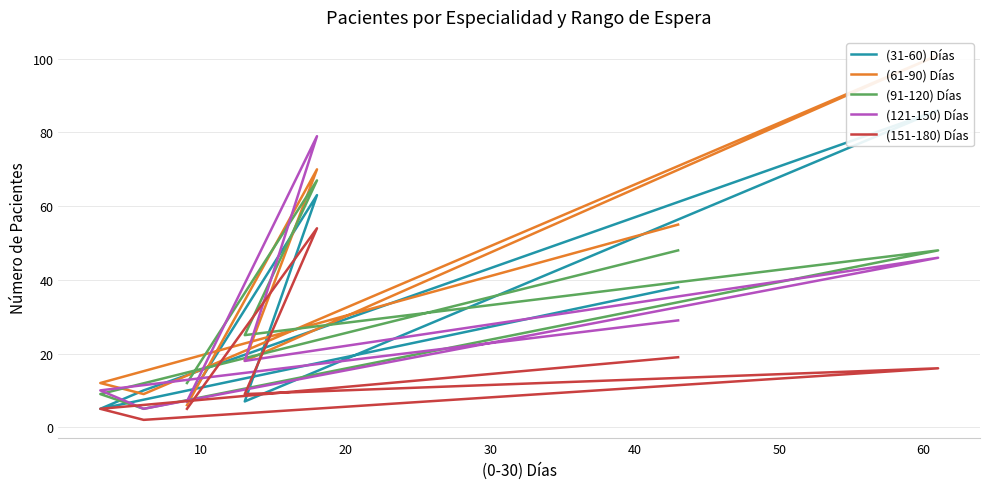

True or false: (151-180) Días and (121-150) Días intersect in this chart.

False